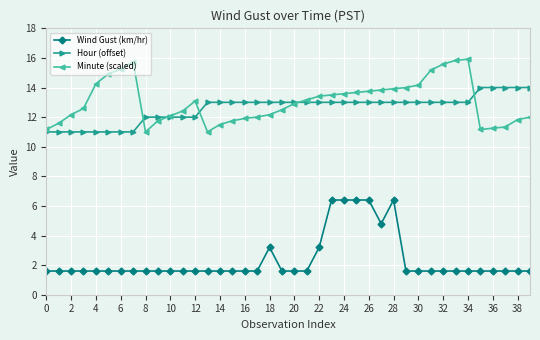

True or false: Hour (offset) and Wind Gust (km/hr) cross at least once.

False